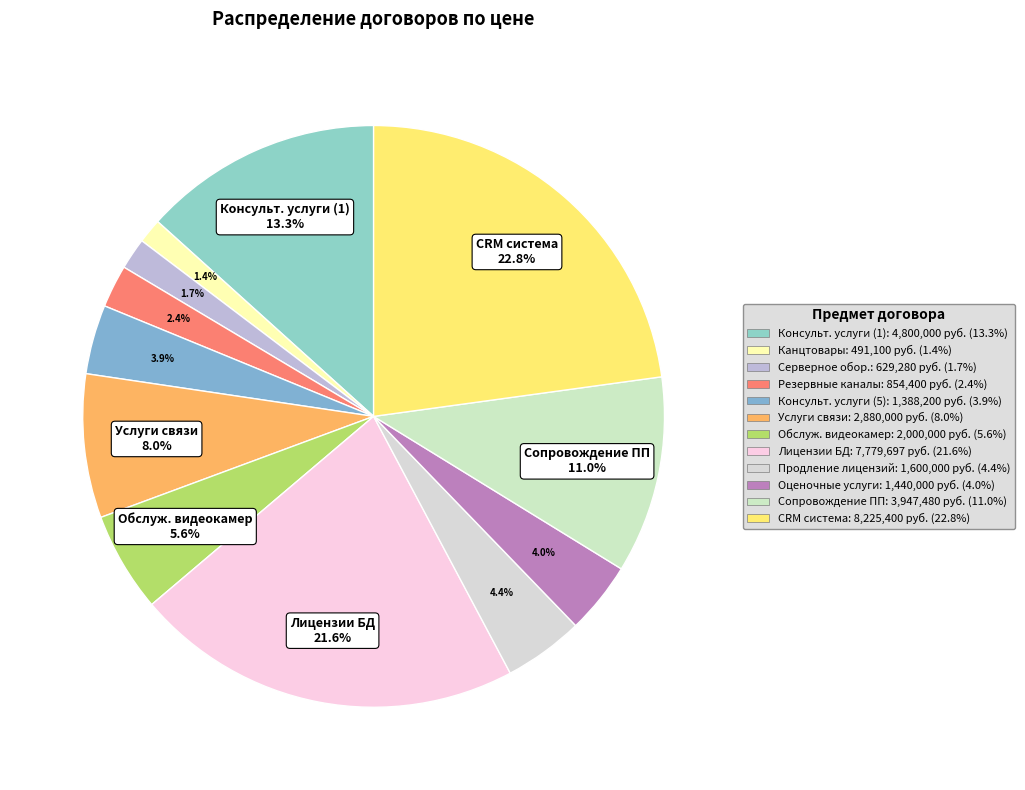

How many segments does this pie chart have?

12